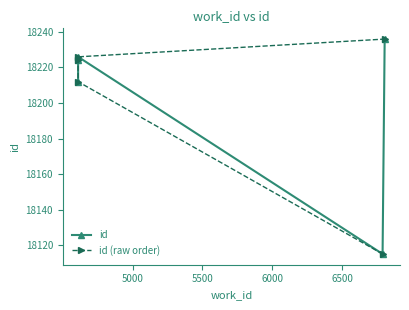

How many data points in id are less than 18224?

2